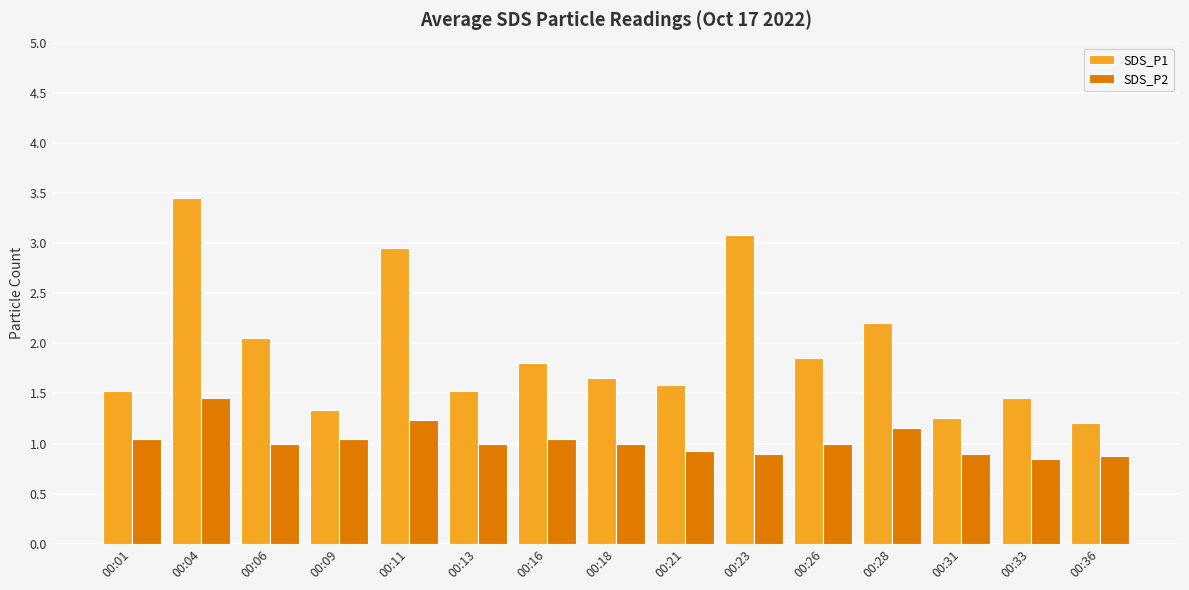

List the series in order of their peak value, highest first.

SDS_P1, SDS_P2